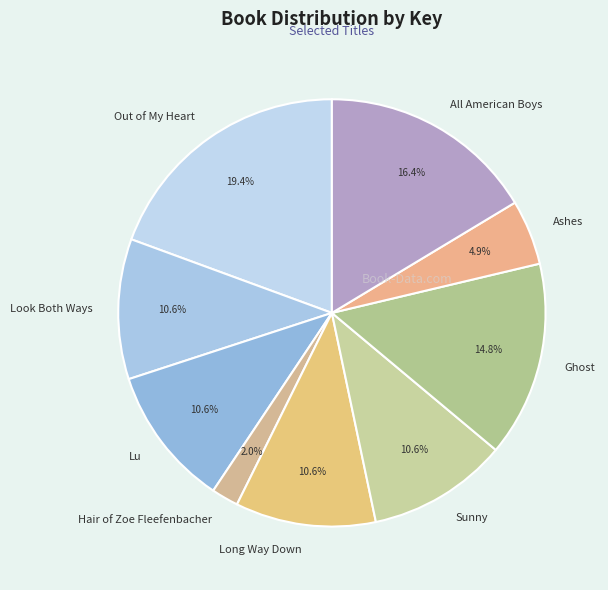

Combined, what portion of the pie is Ghost and All American Boys?

31.2%